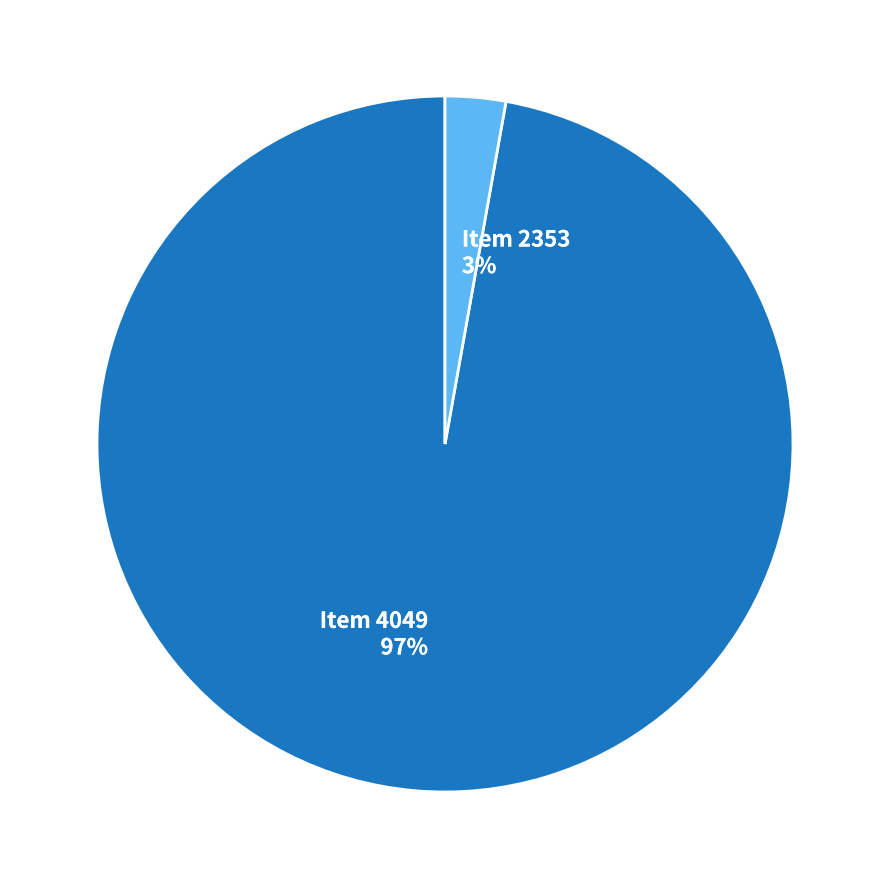

What is the majority slice?

Item 4049